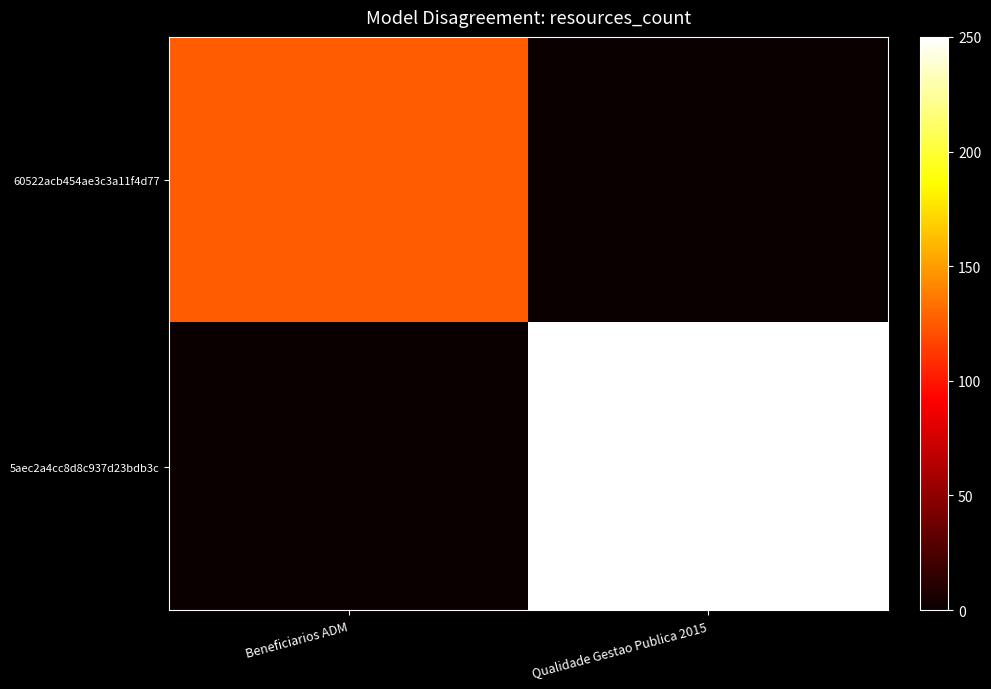

Which series has the largest total across all categories?

5aec2a4cc8d8c937d23bdb3c